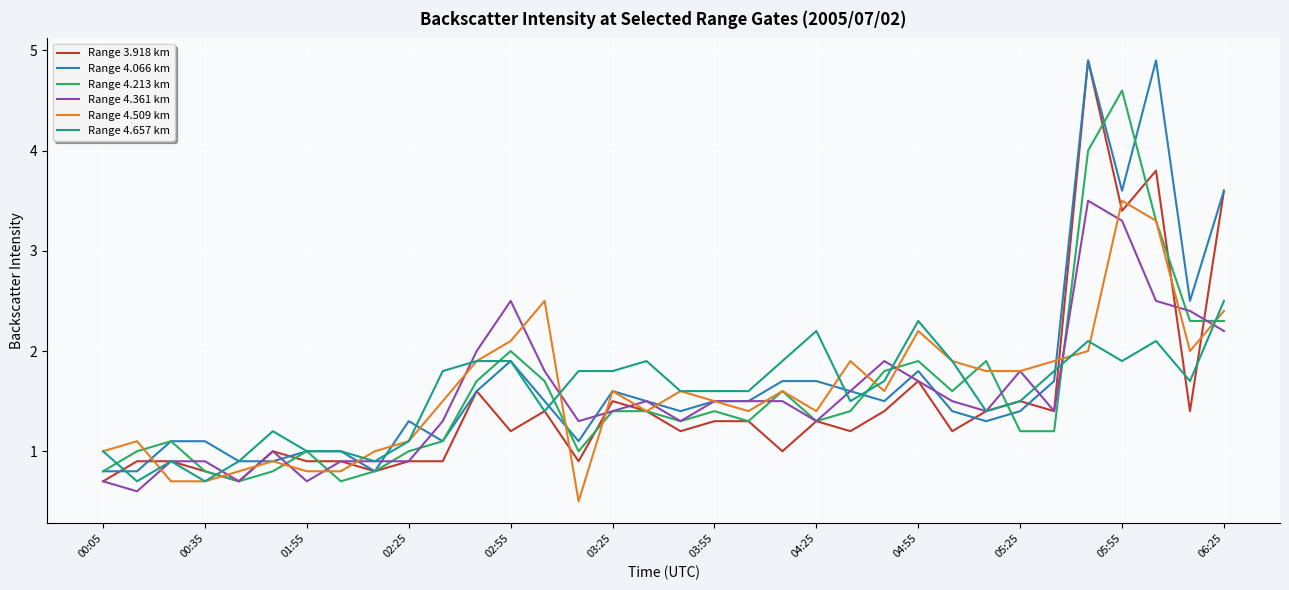

What is the highest value of the Range 4.361 km series?

3.5